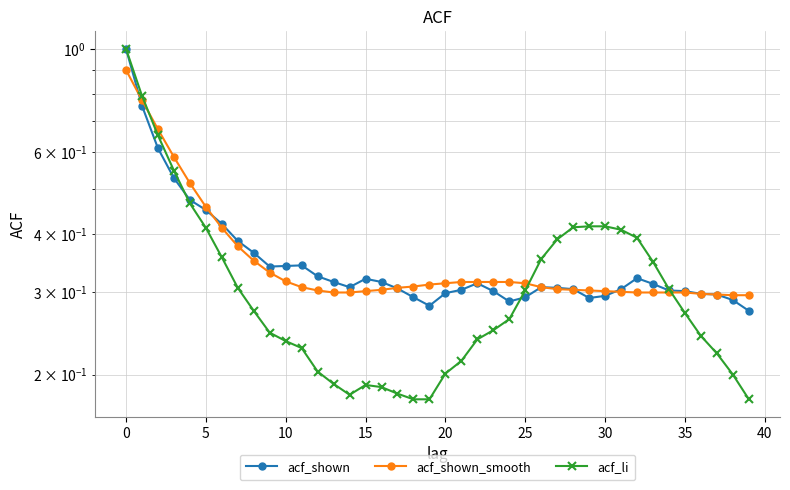

What is the spread (max minus min) of values at 31?

0.1